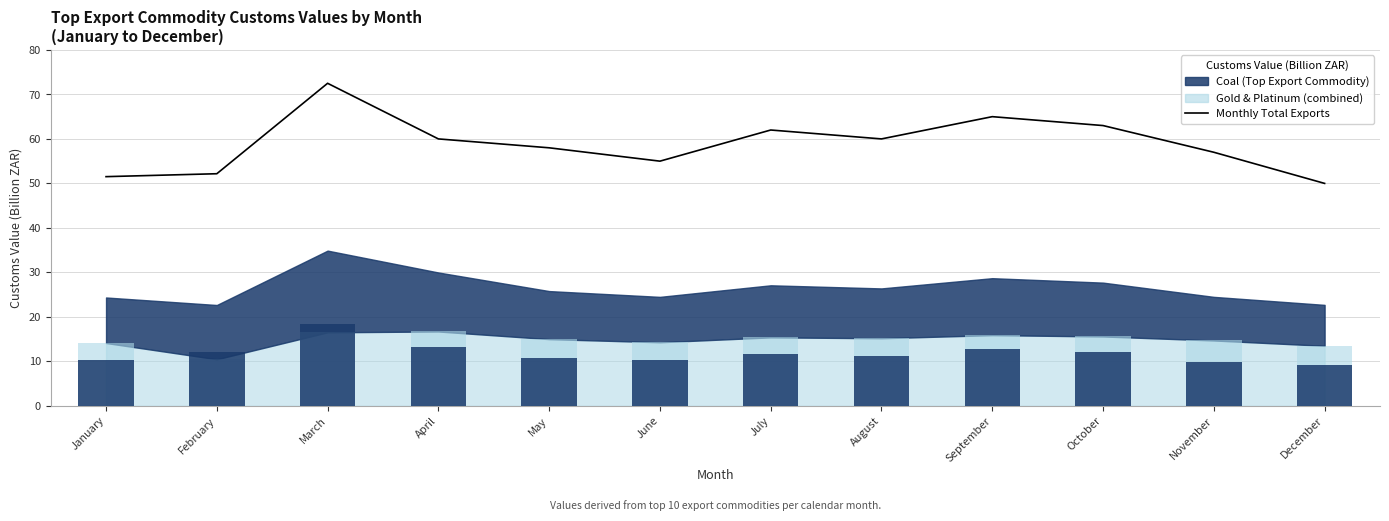

What is the value of the Coal Customs Value bar at the 12th from the left?

9.2